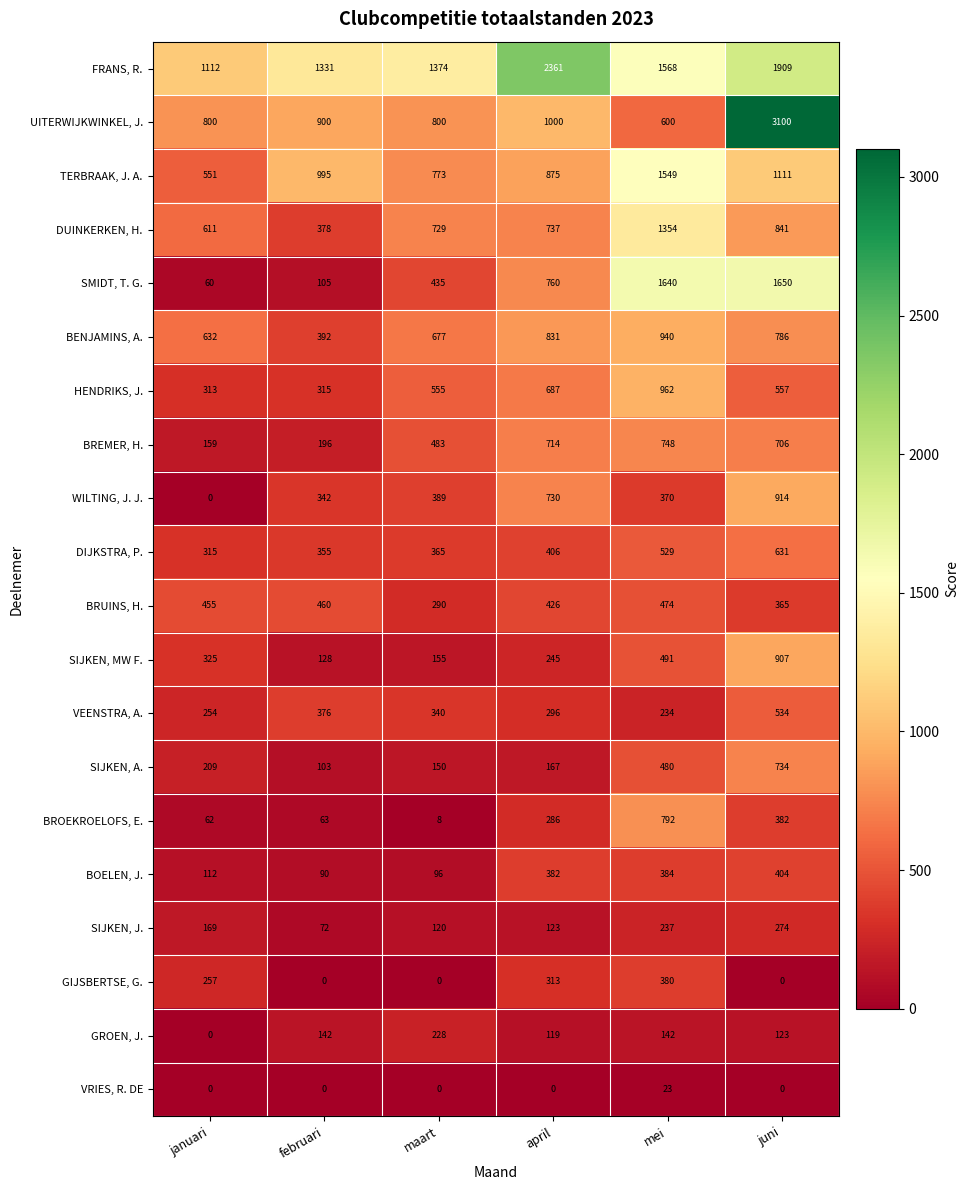

What is the maximum value for SMIDT, T. G.?

1650